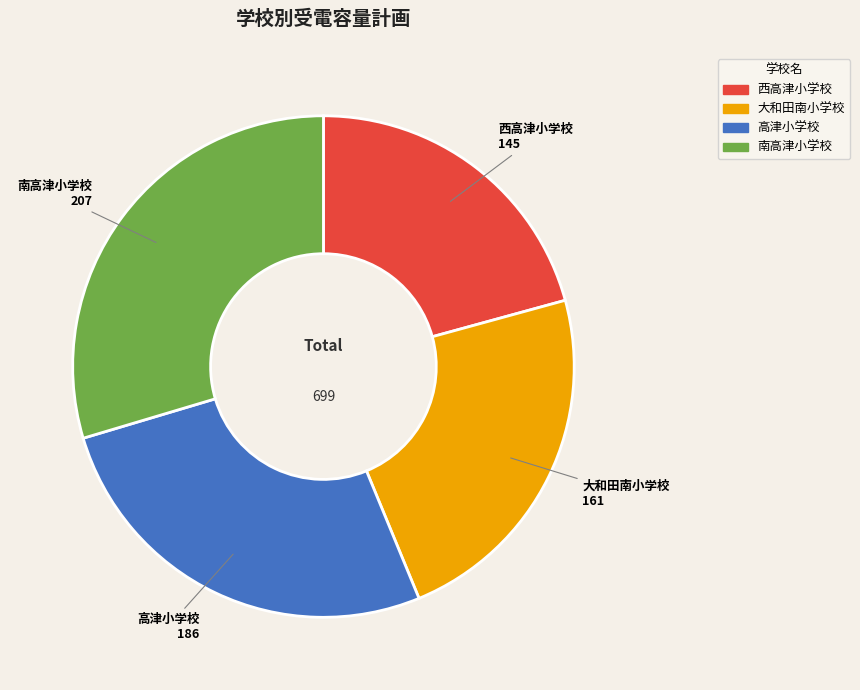

Rank the categories by value from lowest to highest.

西高津小学校, 大和田南小学校, 高津小学校, 南高津小学校